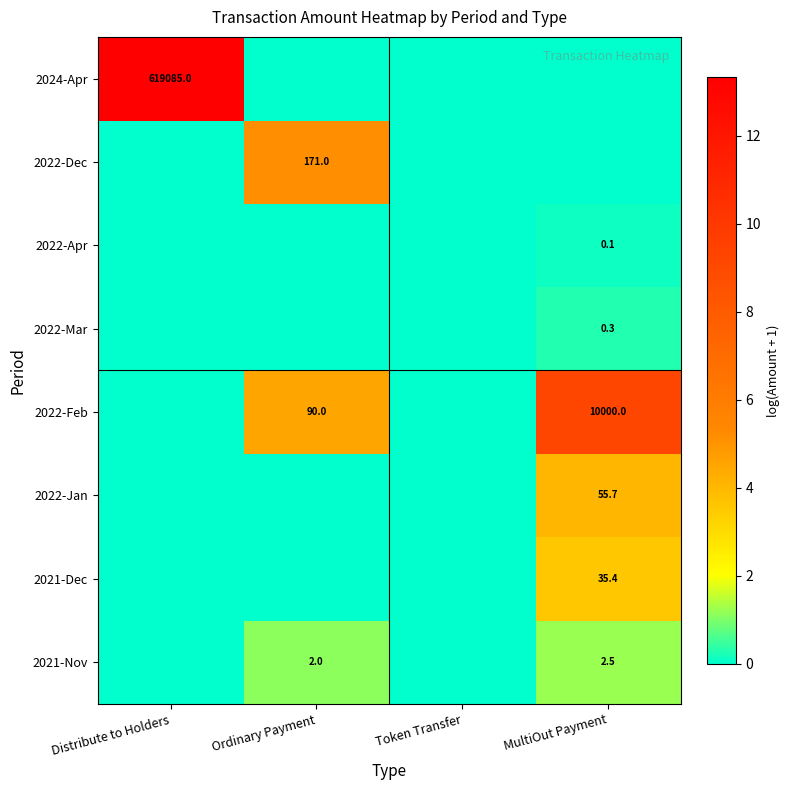

True or false: 2024-Apr has a value of 619085.0 at Distribute to Holders.

True